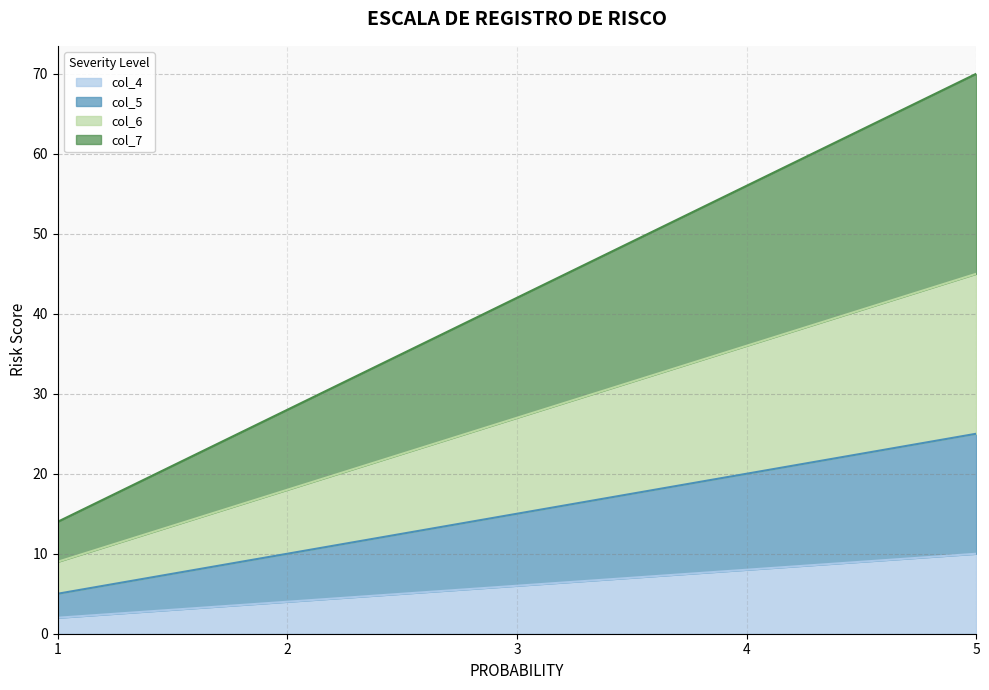

Where is col_4 nearest to the value 6?

3